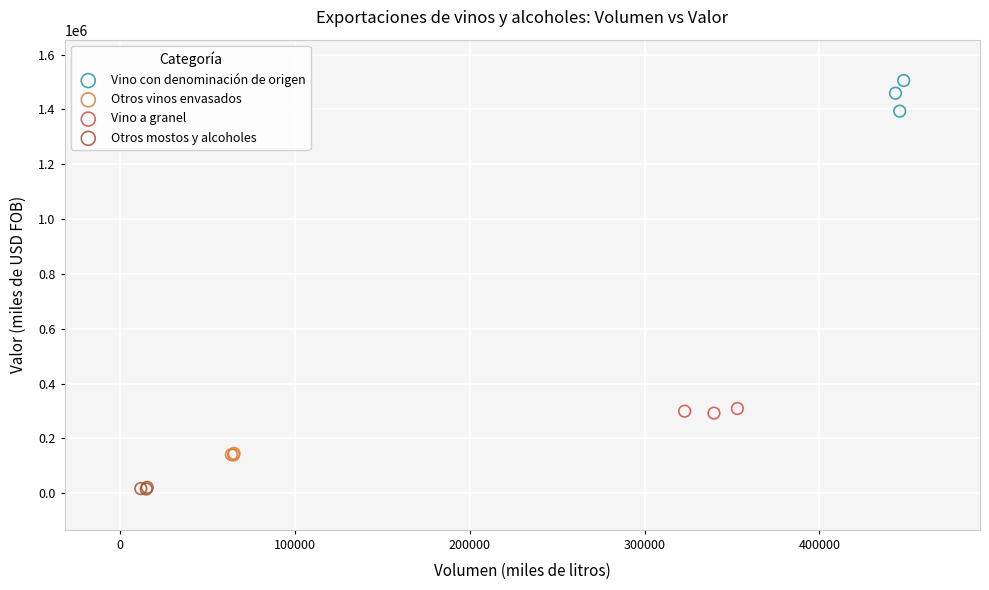

Which series reaches the maximum Y coordinate?

Vino con denominación de origen